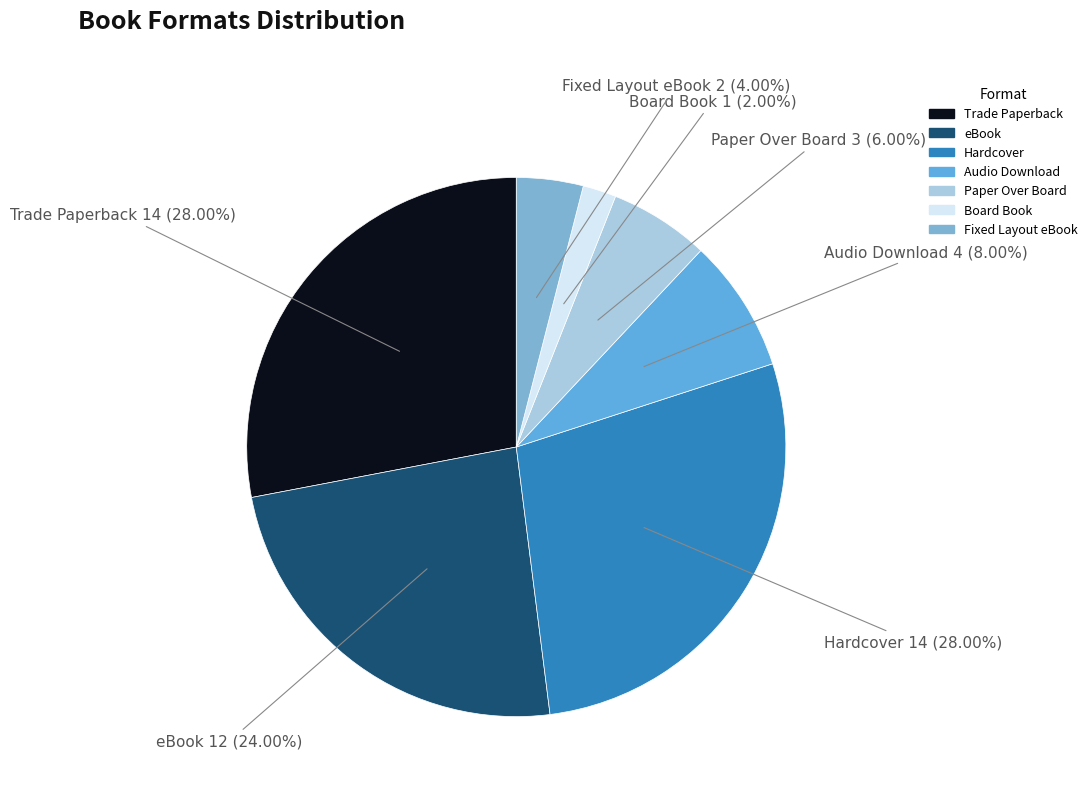

Between Board Book and Audio Download, which is larger?

Audio Download